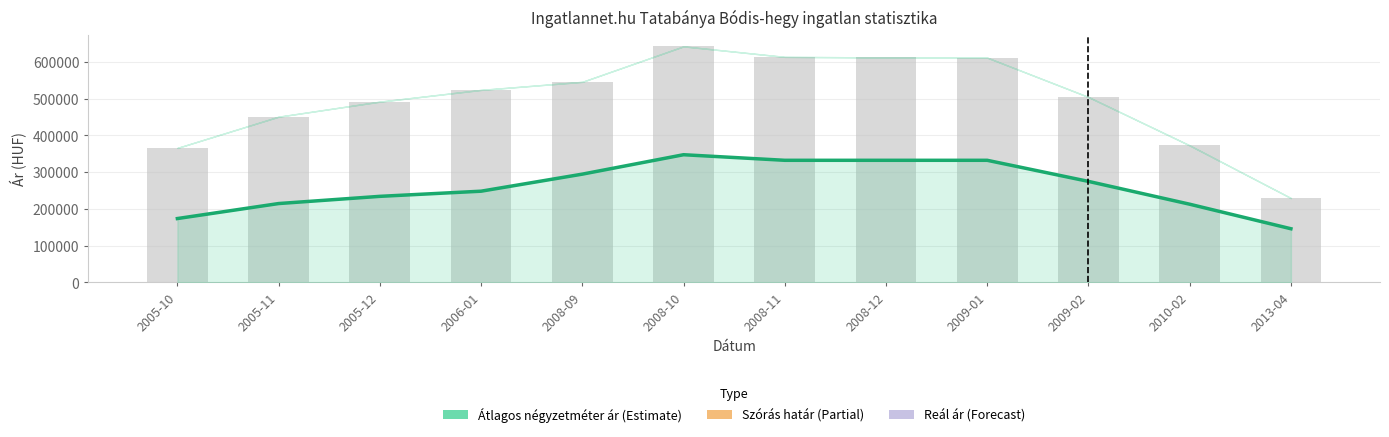

How many data points does each series have?

12